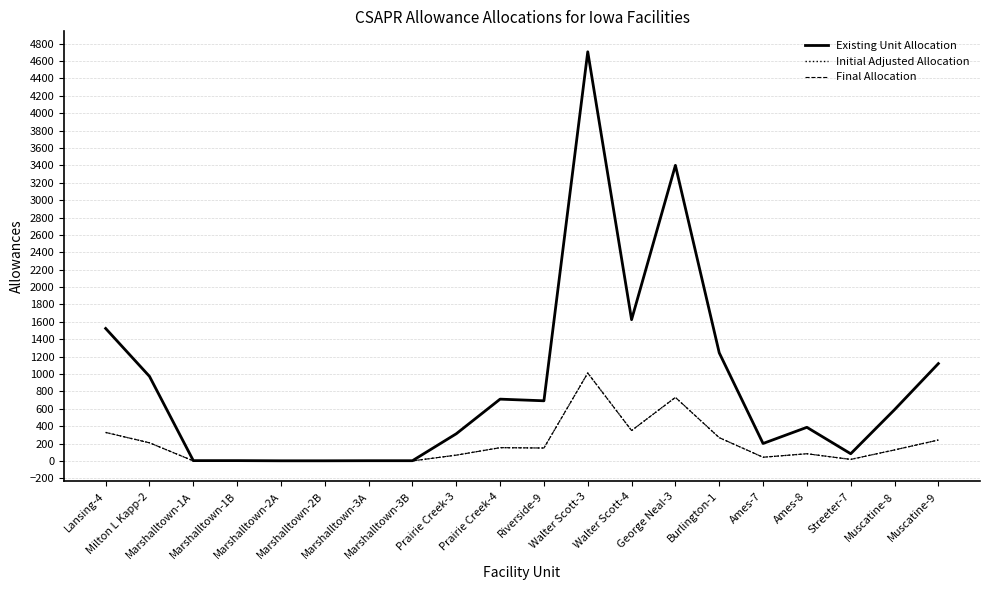

Which series has the largest range (max minus min)?

Existing Unit Allocation